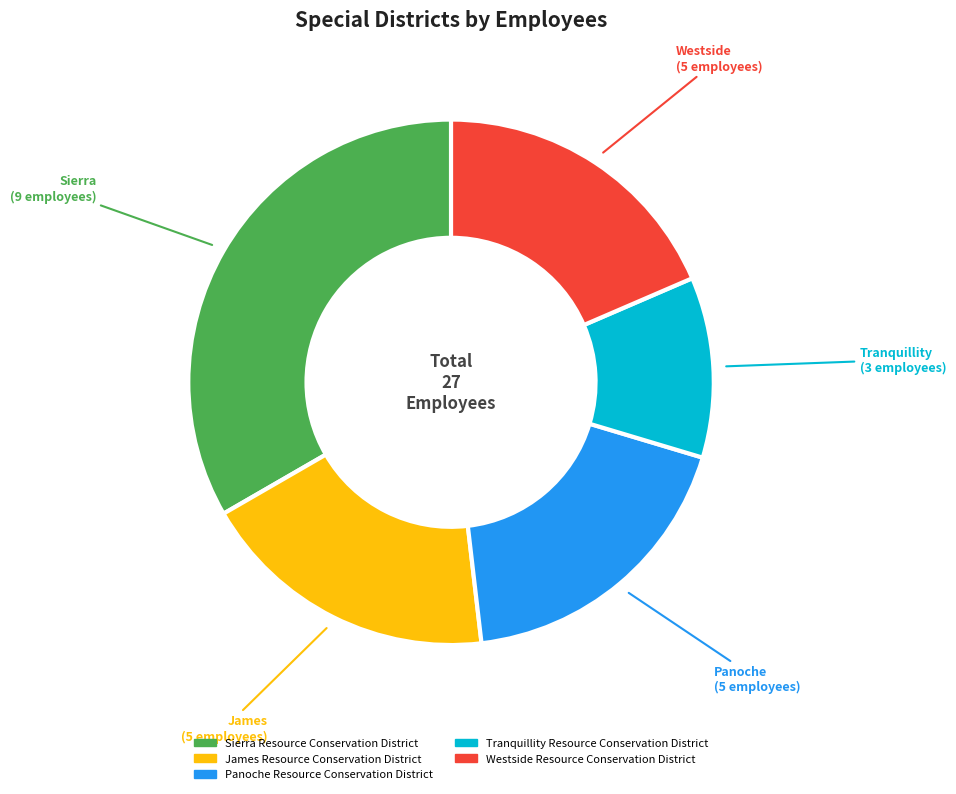

Which has a higher value, James Resource Conservation District or Sierra Resource Conservation District?

Sierra Resource Conservation District